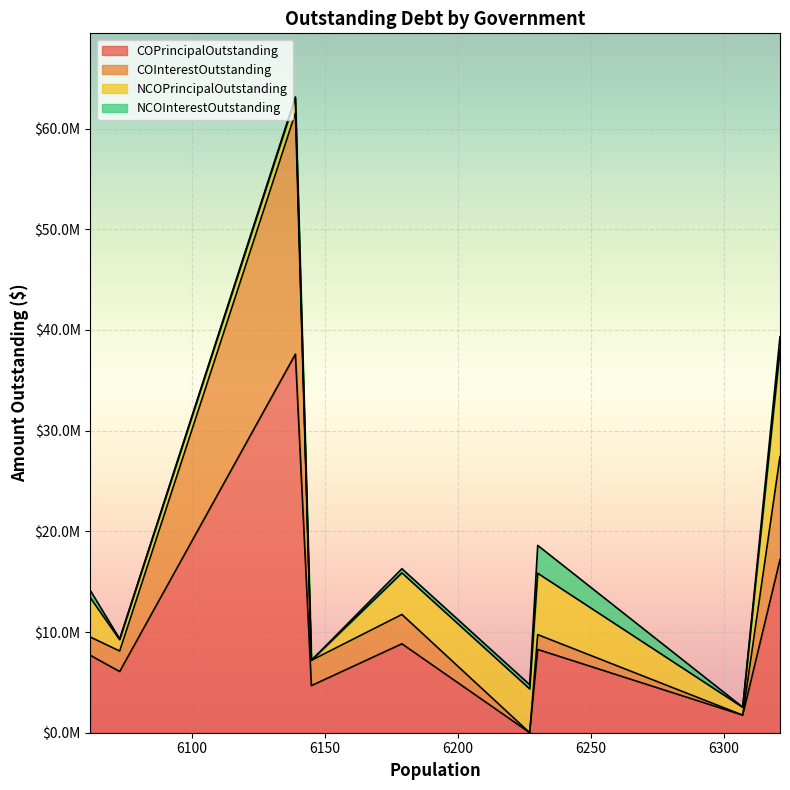

What is the sum of the COInterestOutstanding values at Gladewater and Krum?

3289796.7